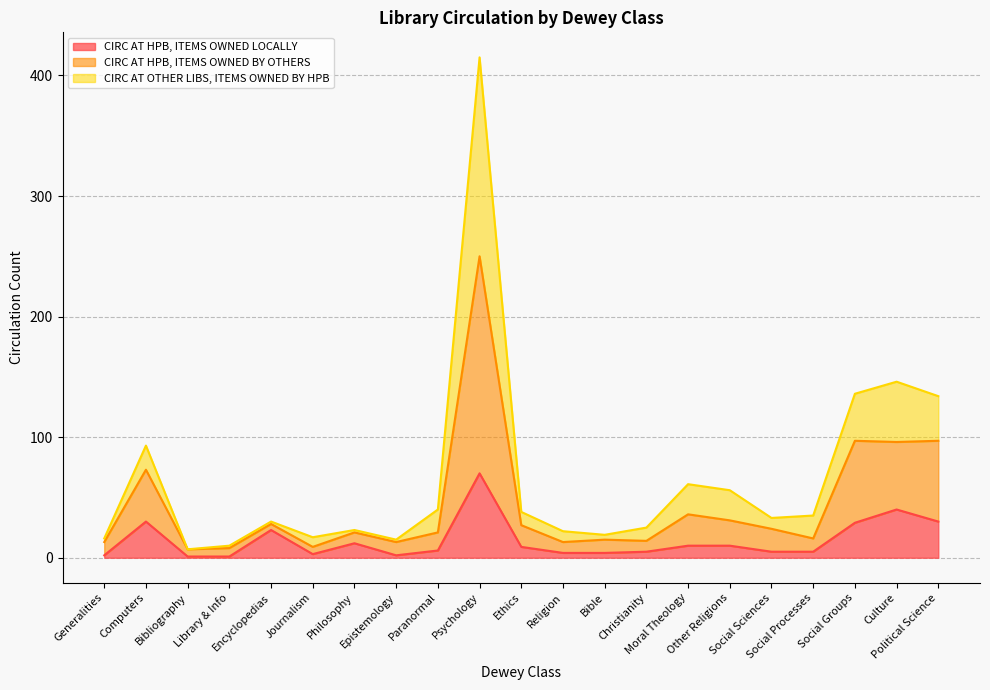

What are all the series names shown in the legend?

CIRC AT HPB, ITEMS OWNED LOCALLY, CIRC AT HPB, ITEMS OWNED BY OTHERS, CIRC AT OTHER LIBS, ITEMS OWNED BY HPB